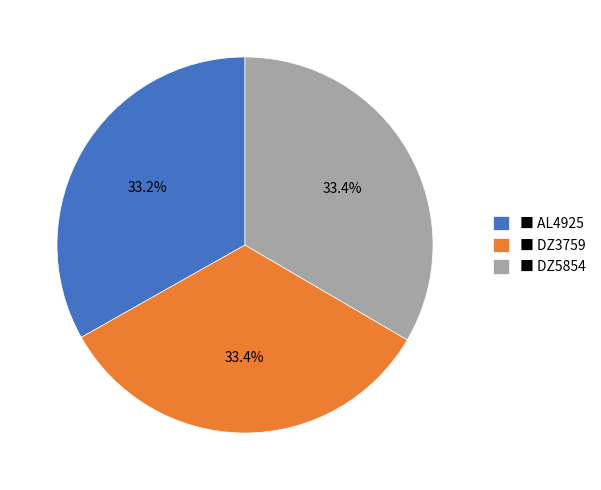

Does ■ AL4925 represent more than half of the total?

No